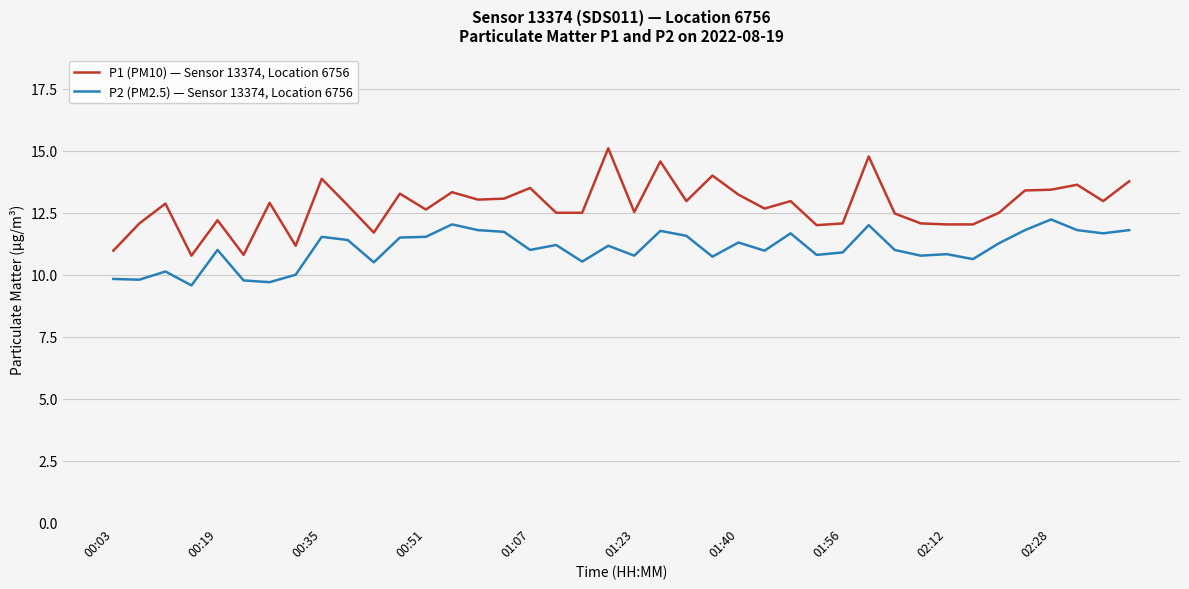

What is the maximum value for P1 (PM10) — Sensor 13374, Location 6756?

15.1